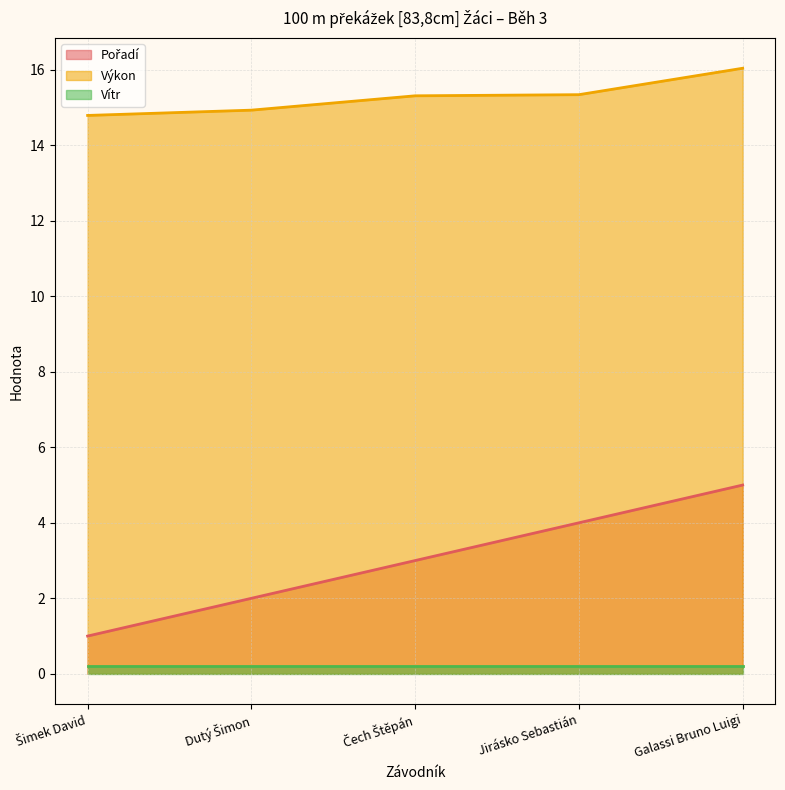

At which category is the sum across all series the highest?

Galassi Bruno Luigi